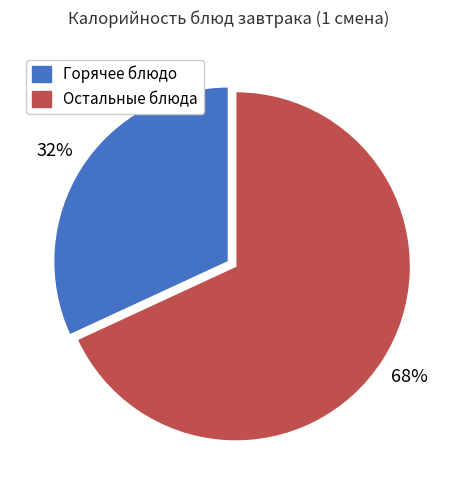

To the nearest percent, what is the average slice percentage?

50%